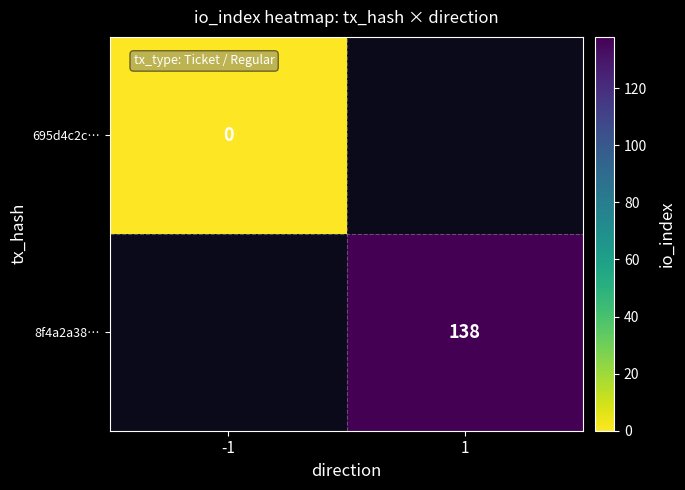

The 8f4a2a38… series shows 138 at 1. True or false?

True